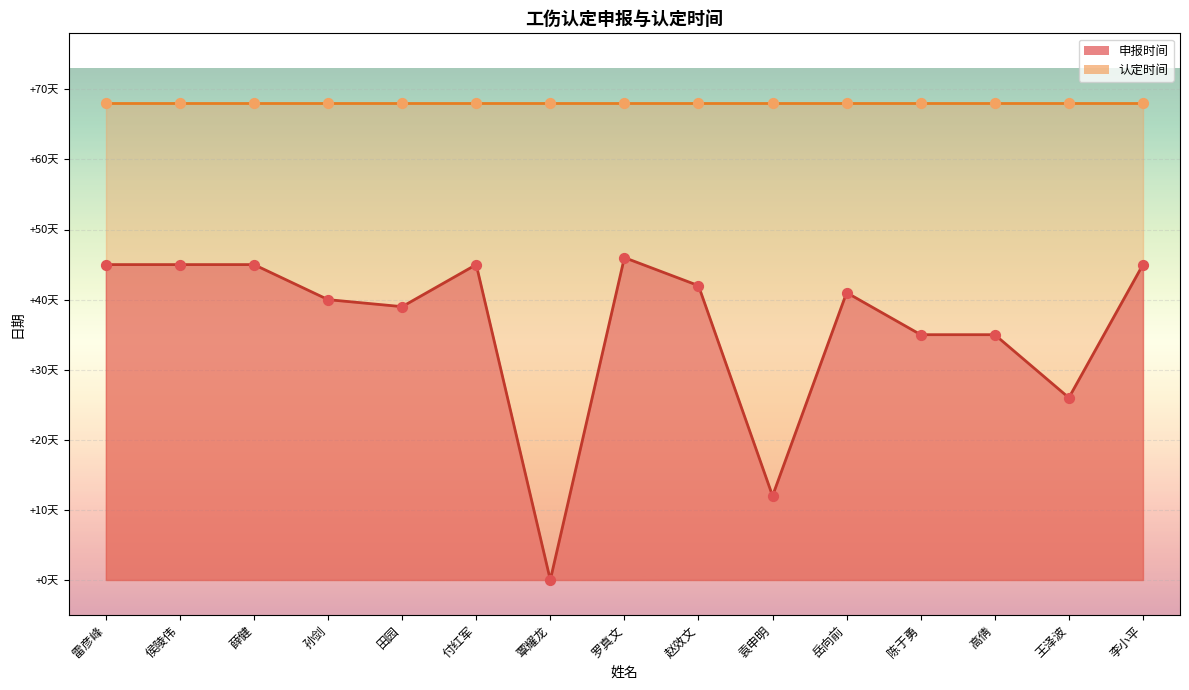

Which series has the largest Y range (max minus min)?

申报时间_line